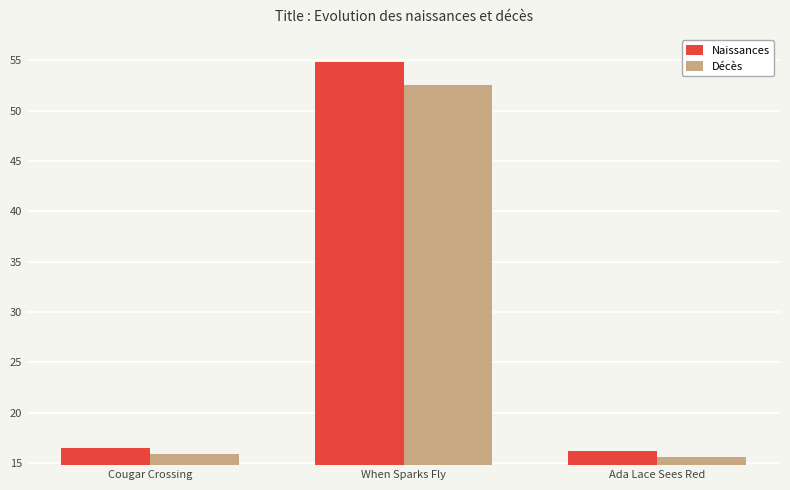

How many categories are shown in the chart?

3